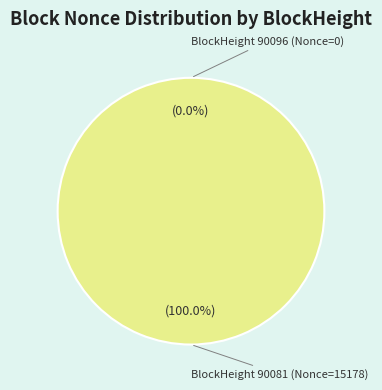

How many segments does this pie chart have?

2